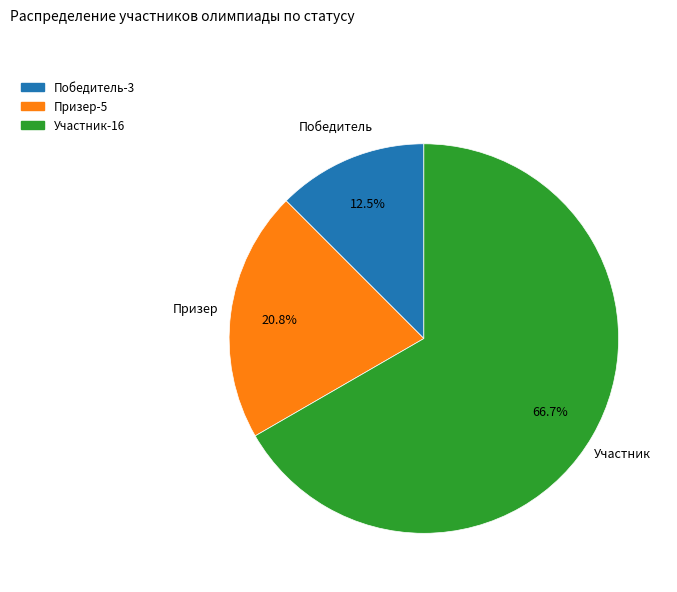

Which slice represents more than half of the pie?

Участник